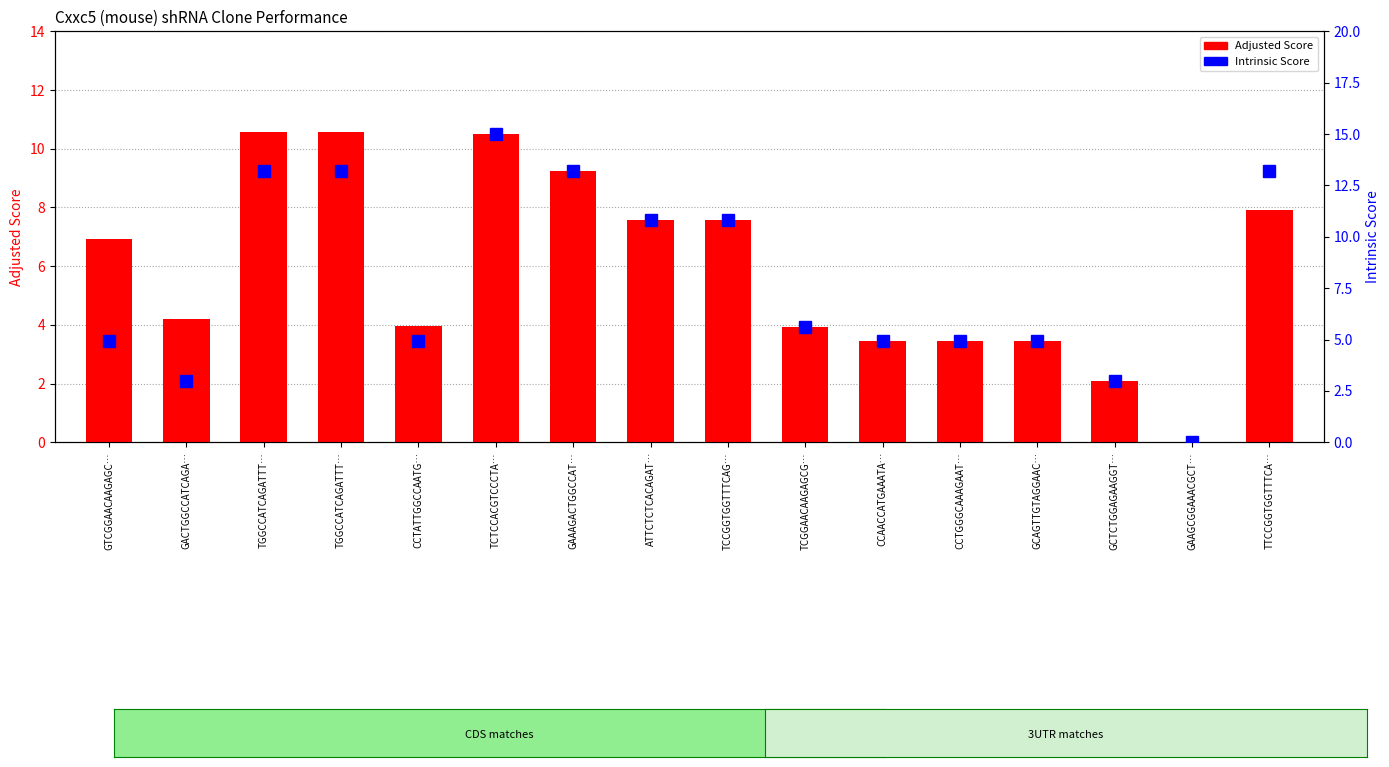

List the series in order of their overall mean, highest first.

Intrinsic Score, Adjusted Score